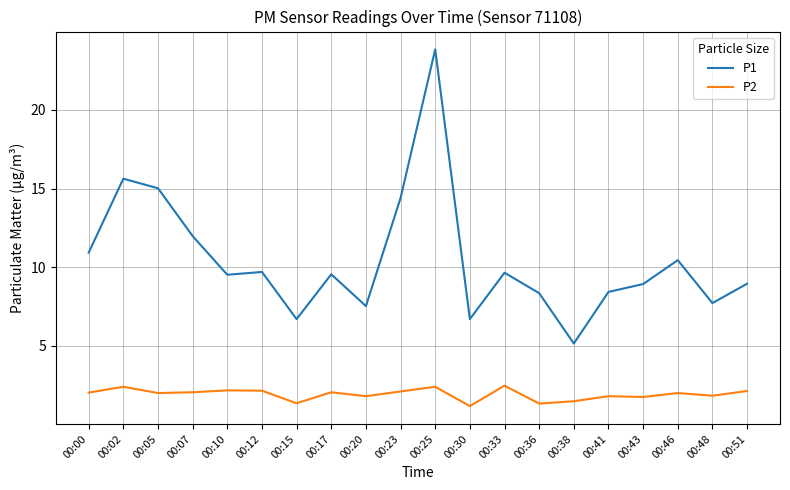

What is the difference between the maximum and minimum values in the P2 series?

1.3